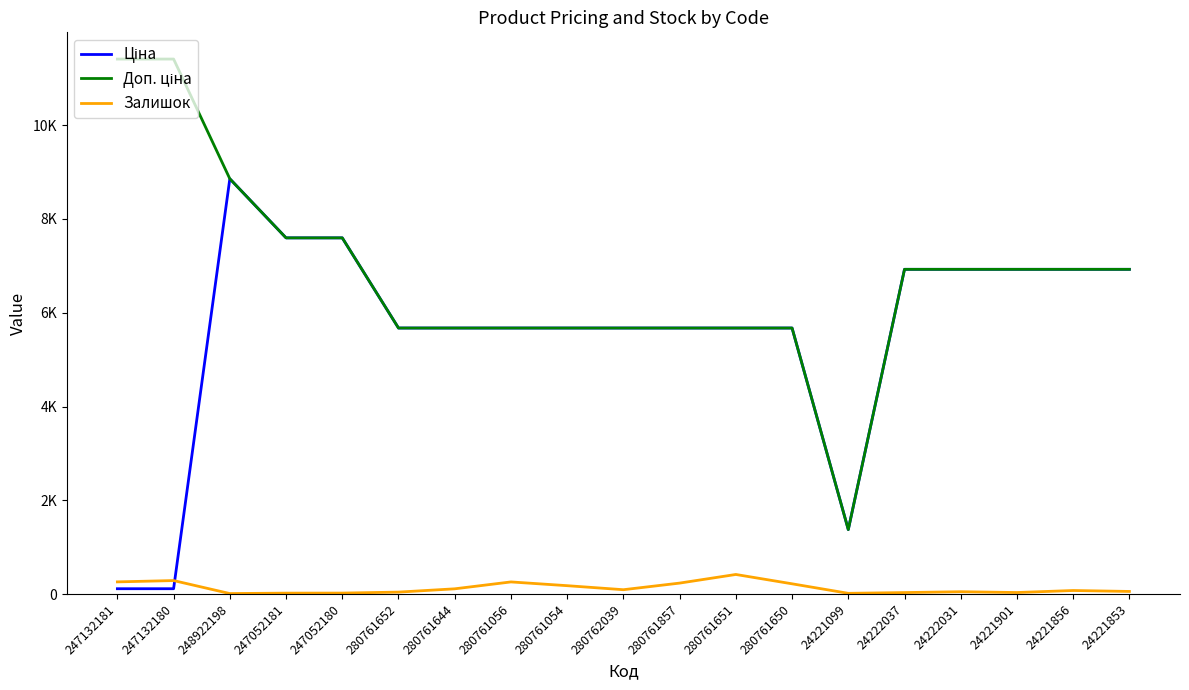

Does the chart have visible grid lines?

No